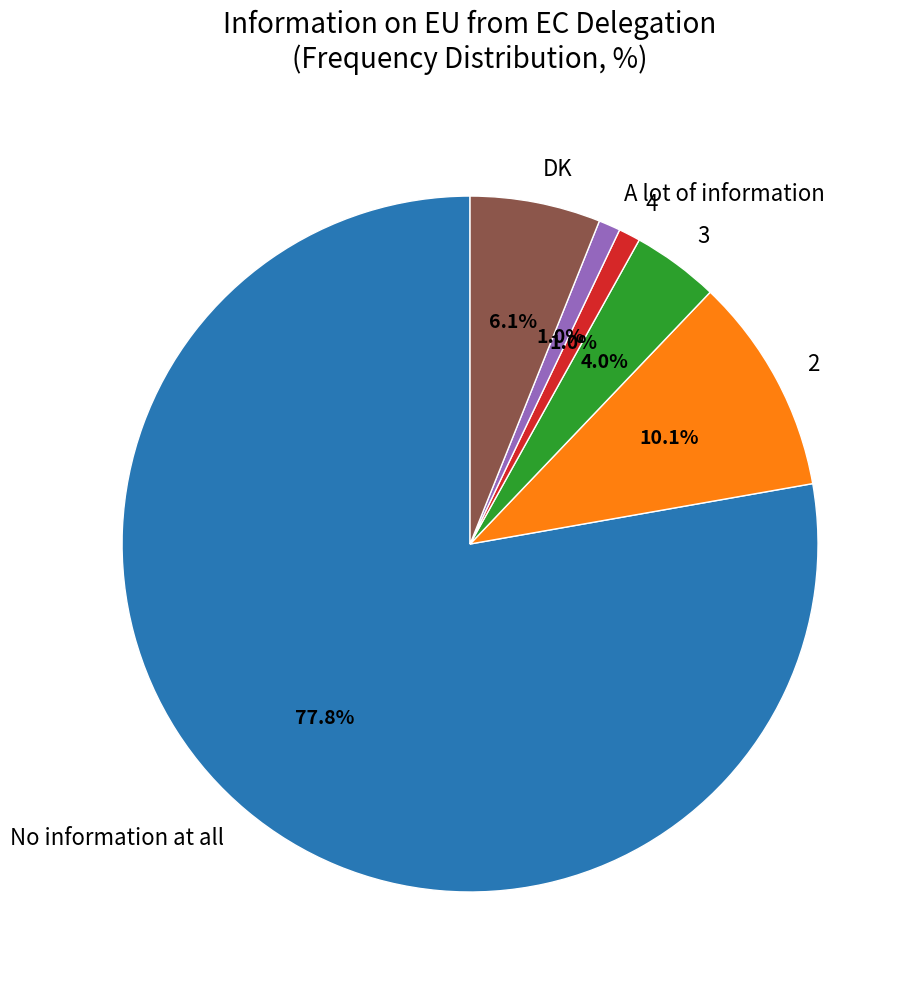

How many slices are in this pie chart?

6